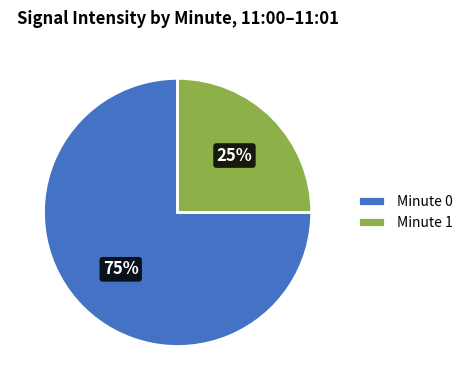

Rank the categories by value from highest to lowest.

Minute 0, Minute 1